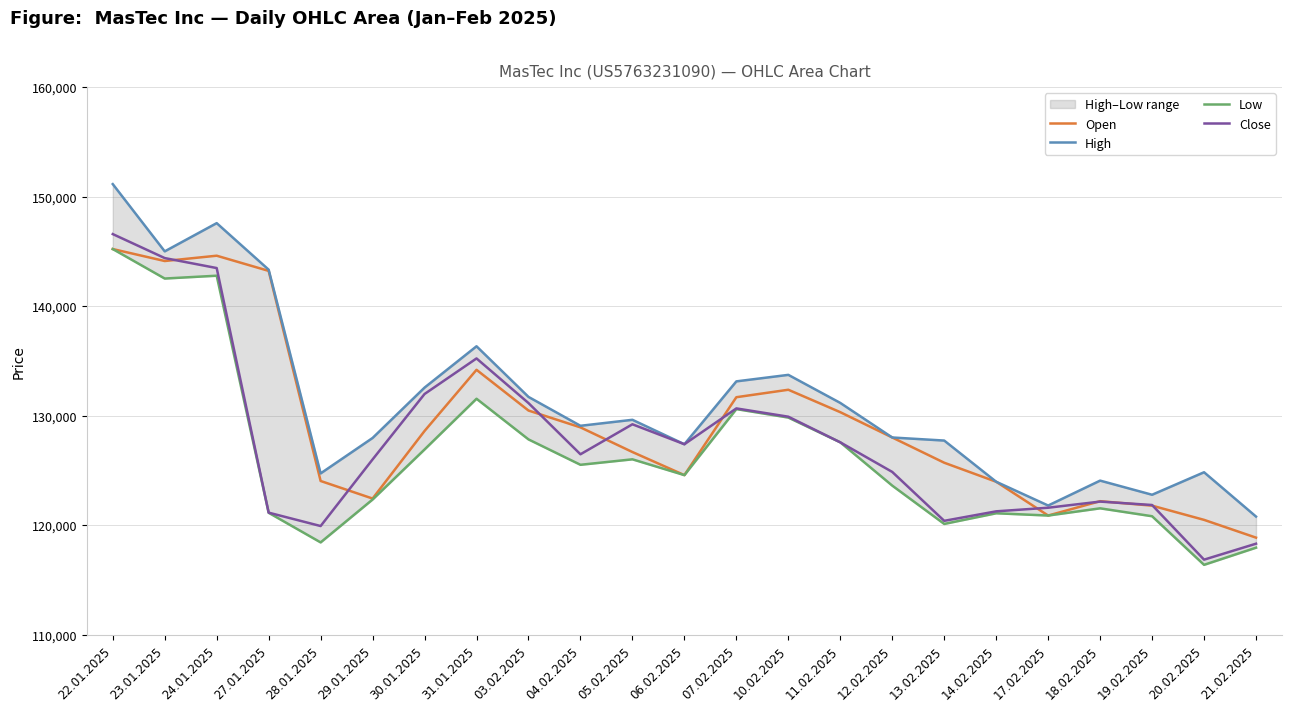

How many interior local valleys does the Close series have?

5